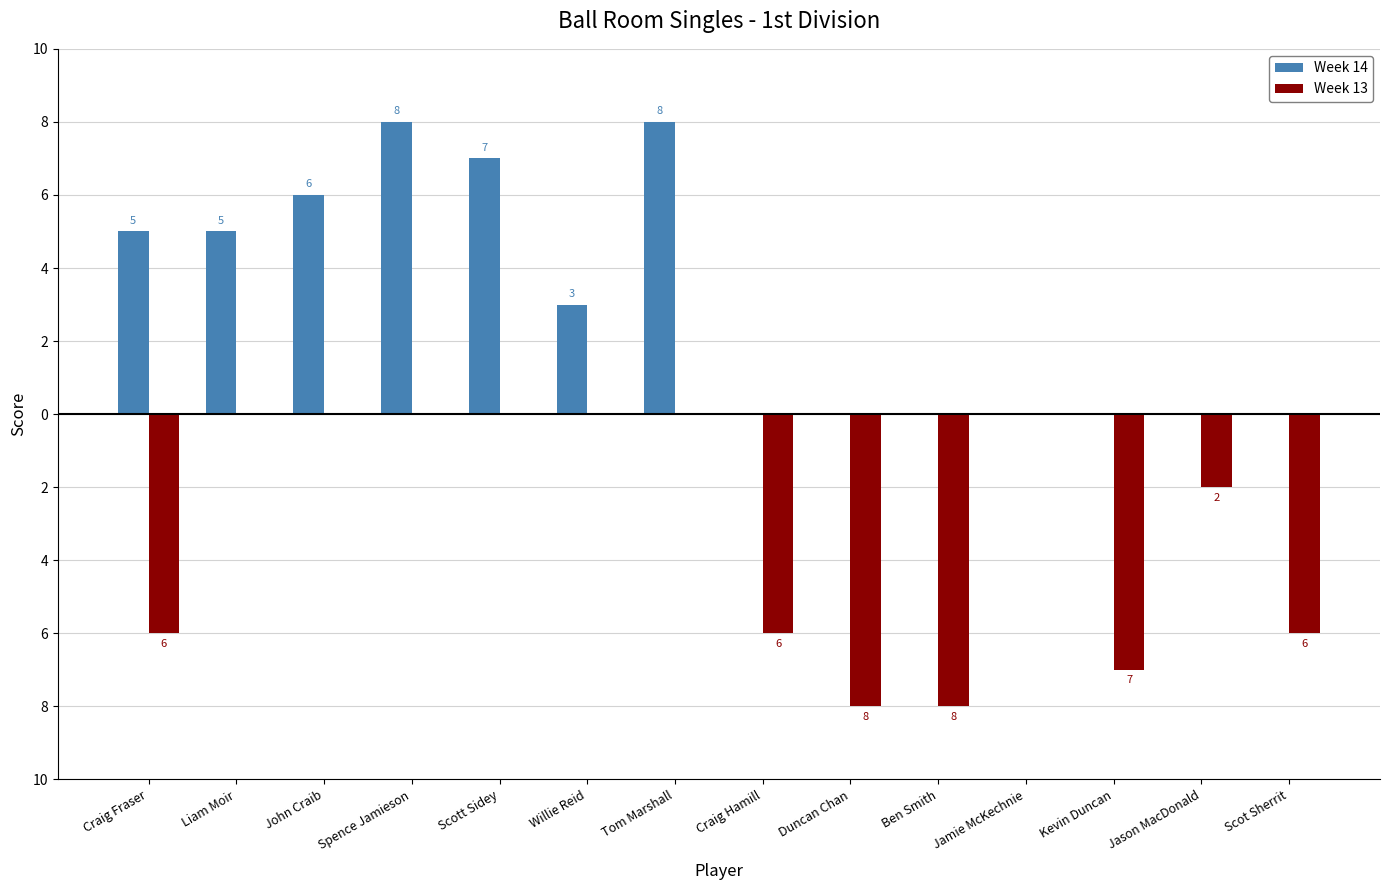

Are the bars grouped side by side (vs. stacked)?

Yes